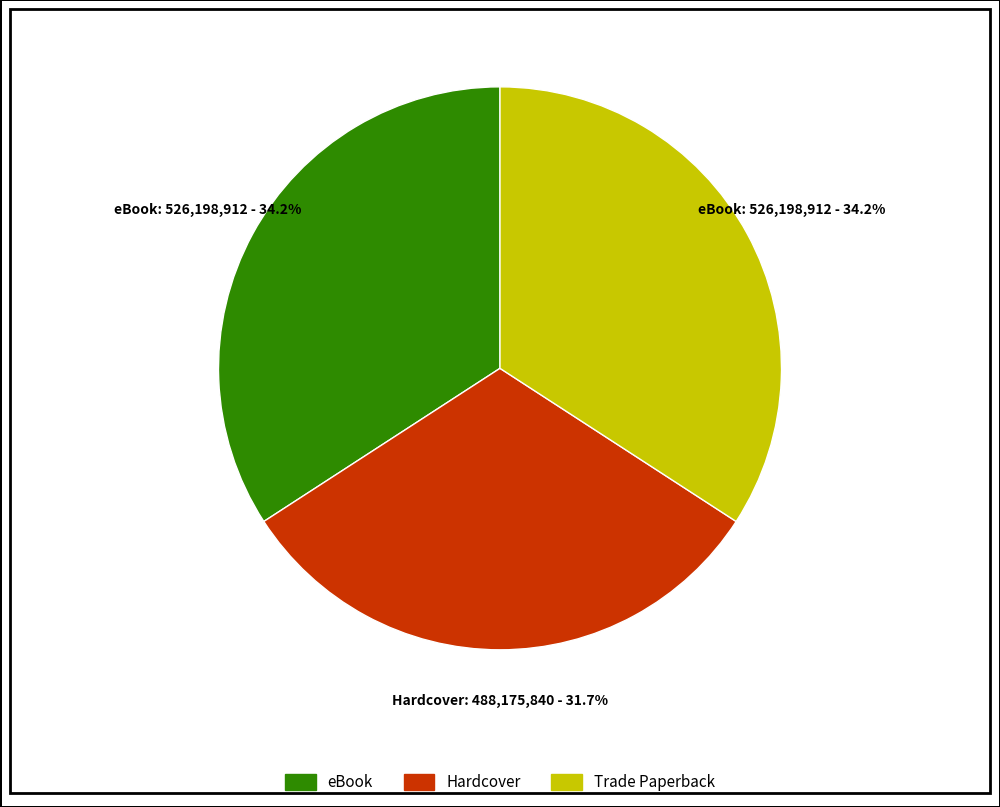

Is there a majority slice in this chart?

No